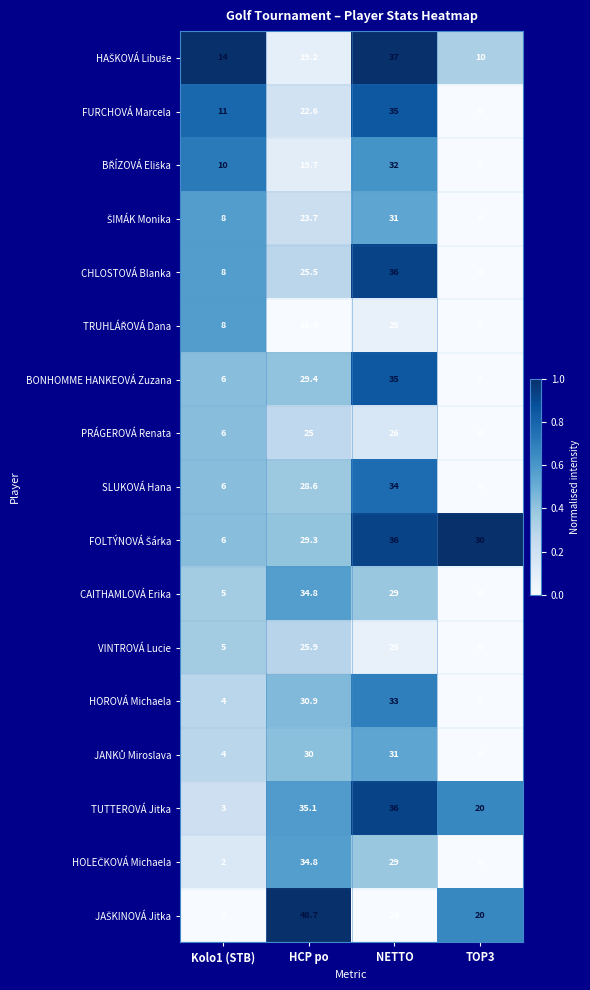

Is it true that HOROVÁ Michaela equals 33.0 at NETTO?

True